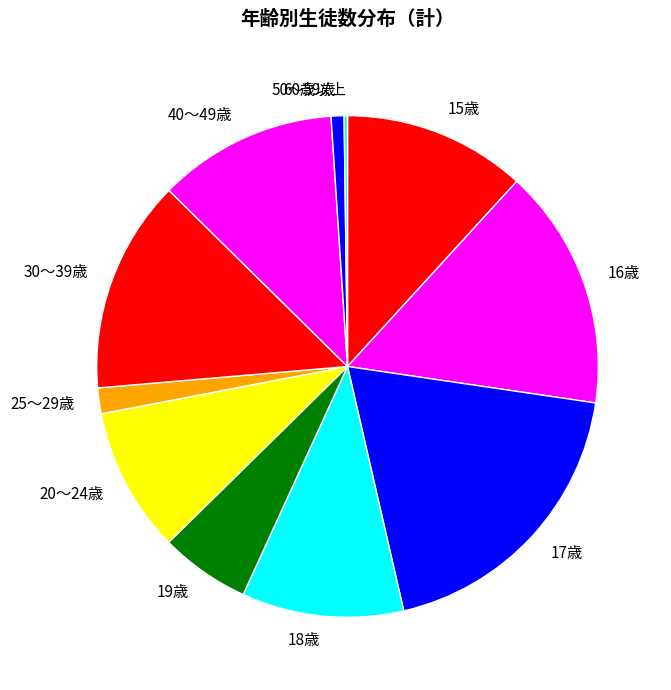

Do 50～59歳 and 25～29歳 together represent more than half of the pie?

No